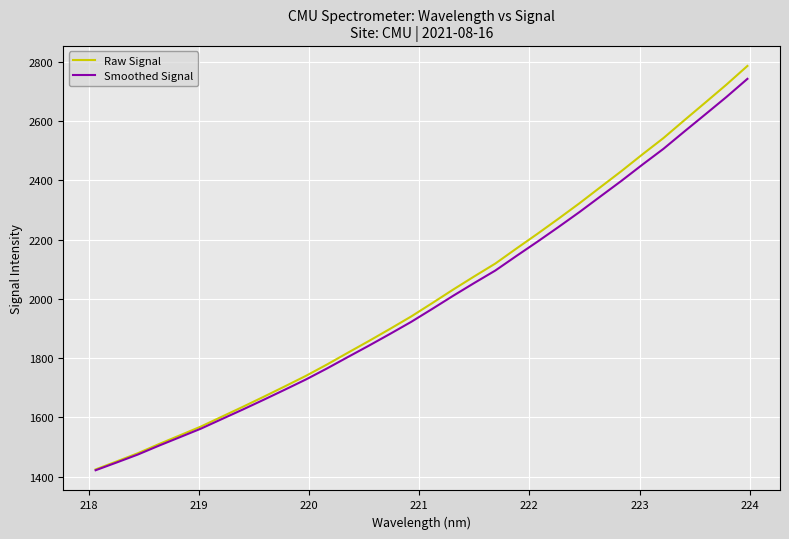

What is the maximum value for Raw Signal?

2786.5